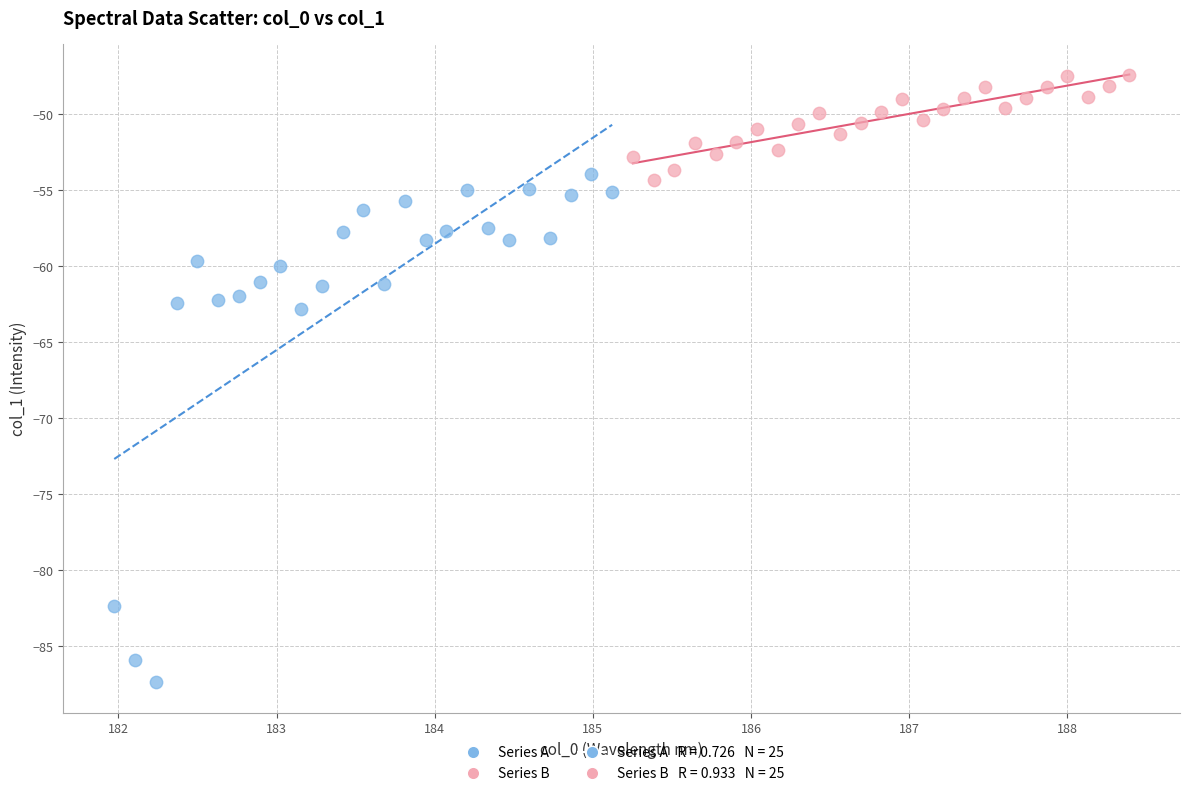

Which series contains the lowest Y value?

Series A